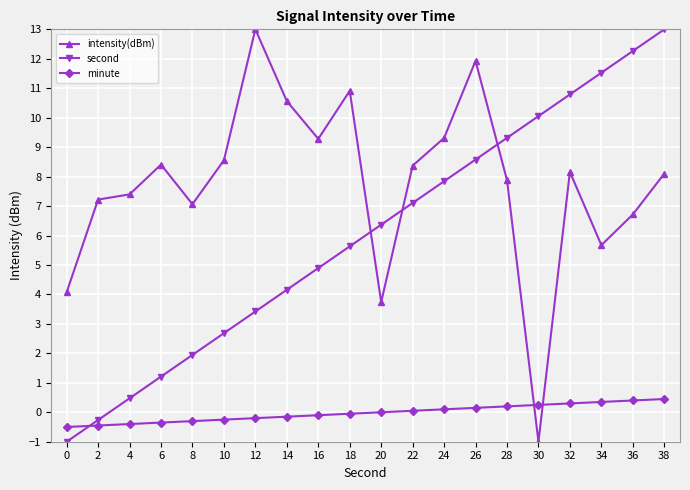

After their last crossing, which series has the higher values: intensity(dBm) or second?

second